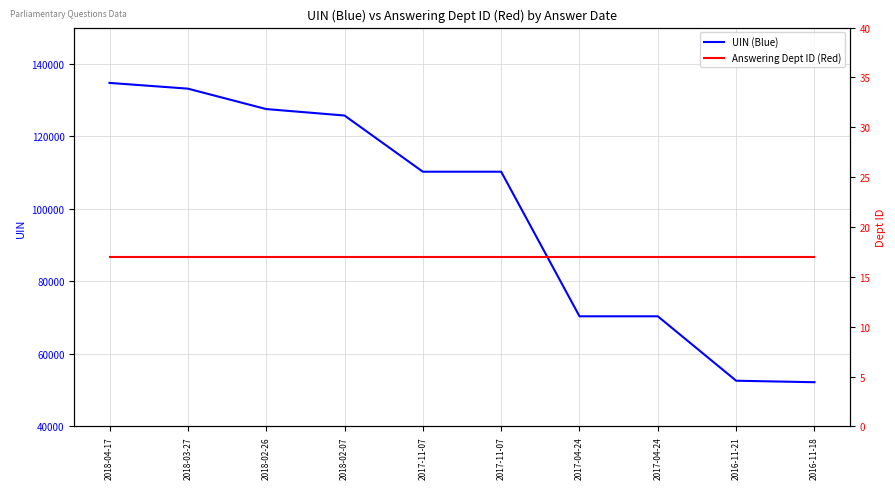

What is the minimum value shown in the chart?

17